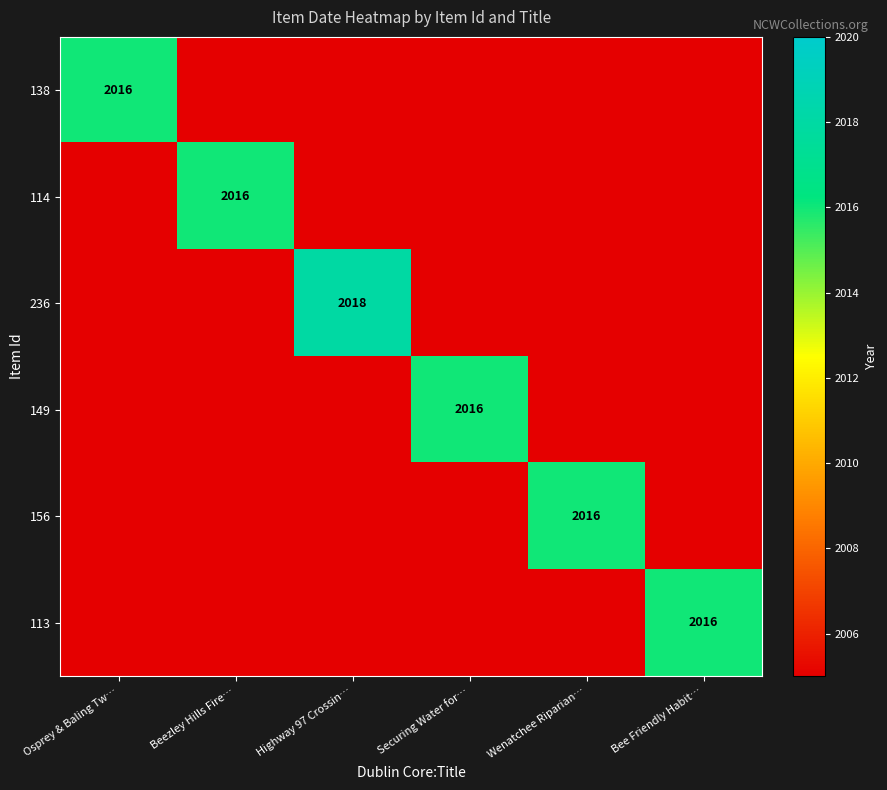

What is the maximum value shown in the chart?

2018